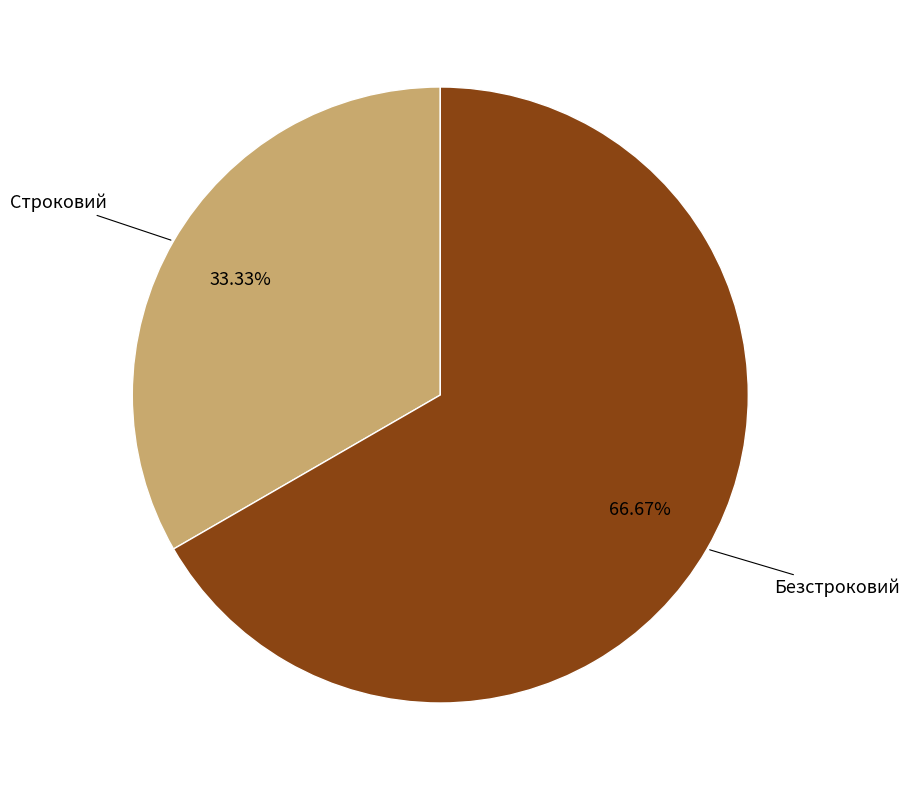

Rank the categories by value from highest to lowest.

Безстроковий, Строковий